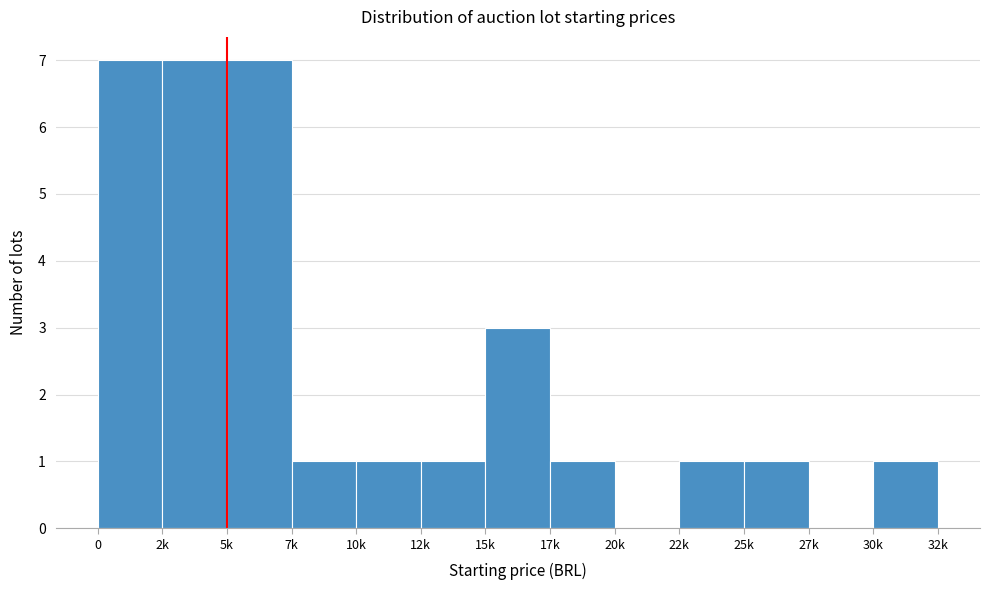

Reading right to left, transcribe all the data shown in this chart.

30k=1	27k=0	25k=1	22k=1	20k=0	17k=1	15k=3	12k=1	10k=1	7k=1	5k=7	2k=7	0=7